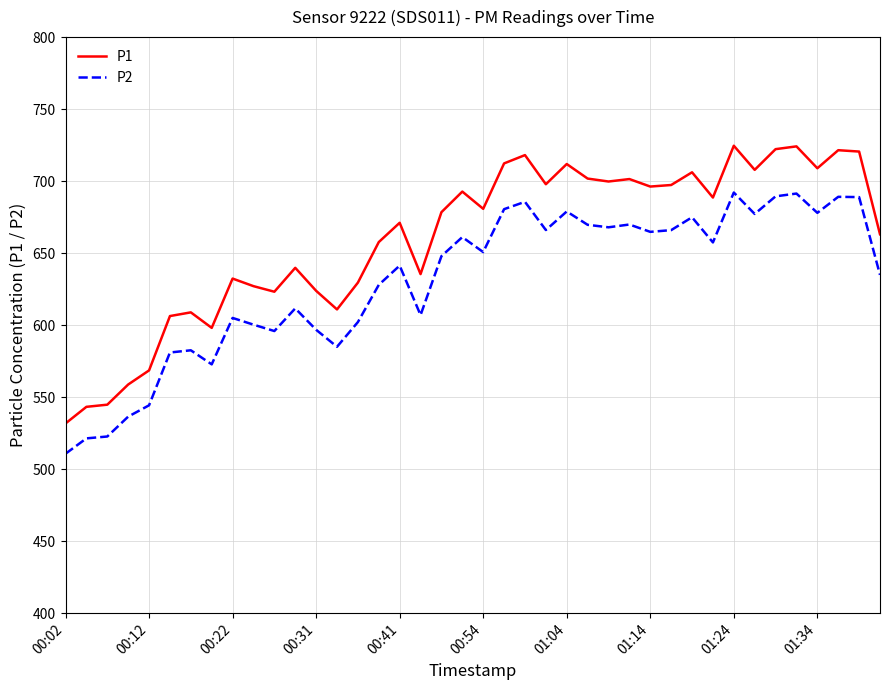

How many categories are shown in the chart?

40